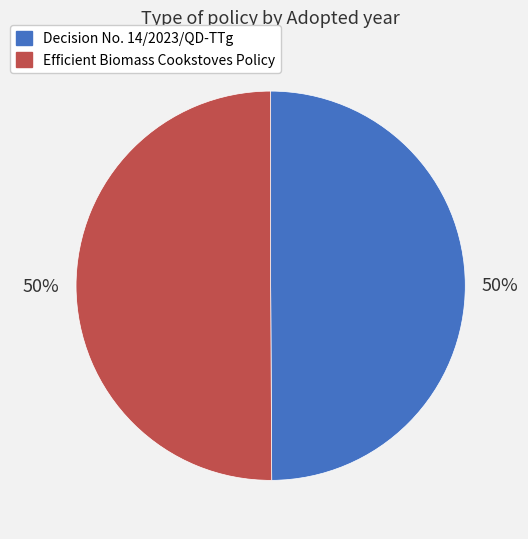

True or false: Efficient Biomass Cookstoves Policy accounts for 60% of the total.

False